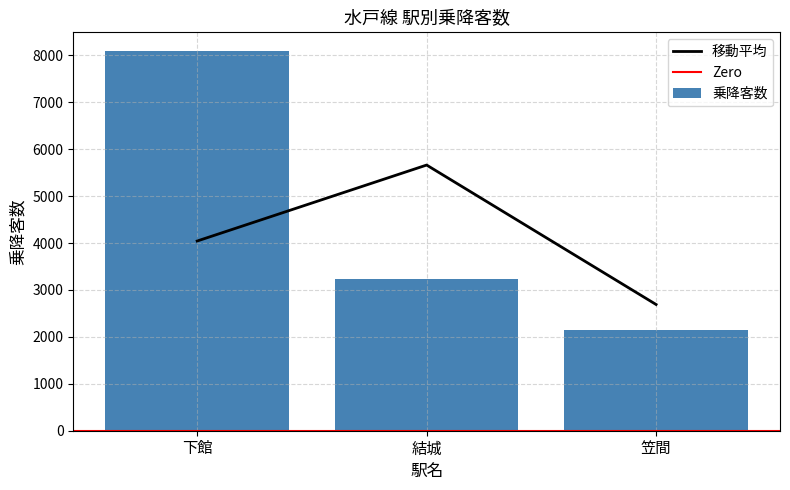

True or false: the data shows 13384 at 下館.

False